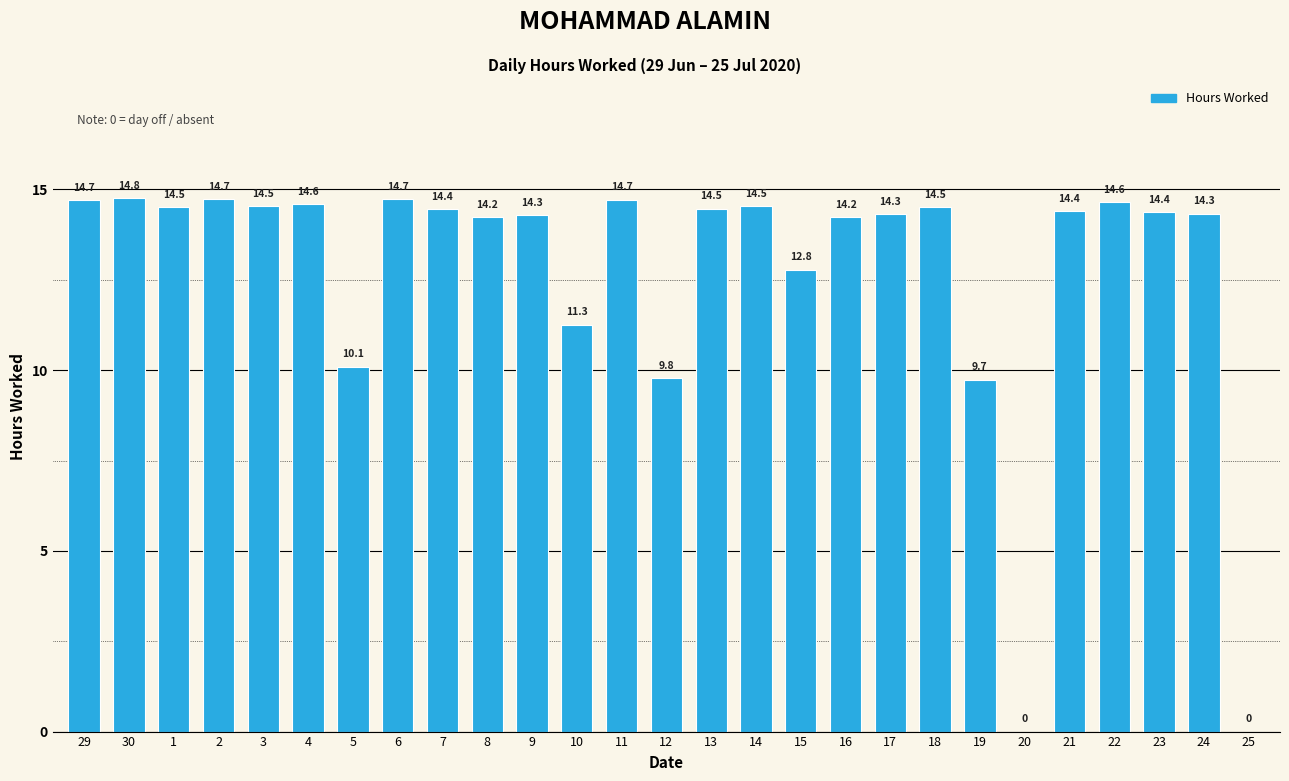

What is the greatest value displayed?

14.8